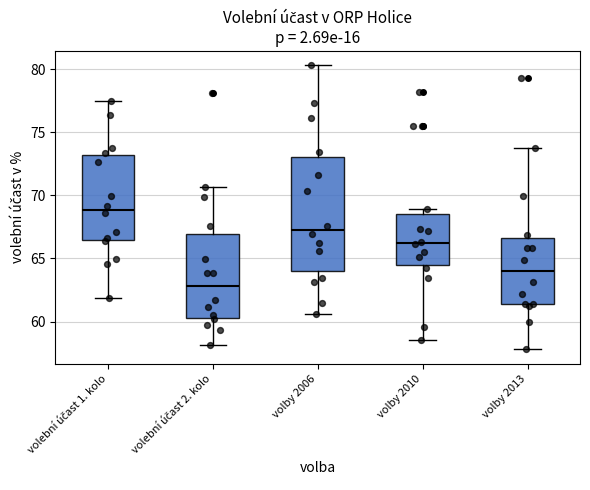

Reading left to right, transcribe this box plot: for each box, give where its median line is, the range the box spans, and where its two whiskers end, as read against the y-axis. The values are not printed on the chart, so give them approximately, as read against the axis.

volební účast 1. kolo: median 69.0, box 66.5 to 73.0, whiskers 62.0 to 77.5
volební účast 2. kolo: median 63.0, box 60.5 to 67.0, whiskers 58.0 to 70.5
volby 2006: median 67.5, box 64.0 to 73.0, whiskers 60.5 to 80.5
volby 2010: median 66.0, box 64.5 to 68.5, whiskers 58.5 to 69.0
volby 2013: median 64.0, box 61.5 to 66.5, whiskers 58.0 to 74.0